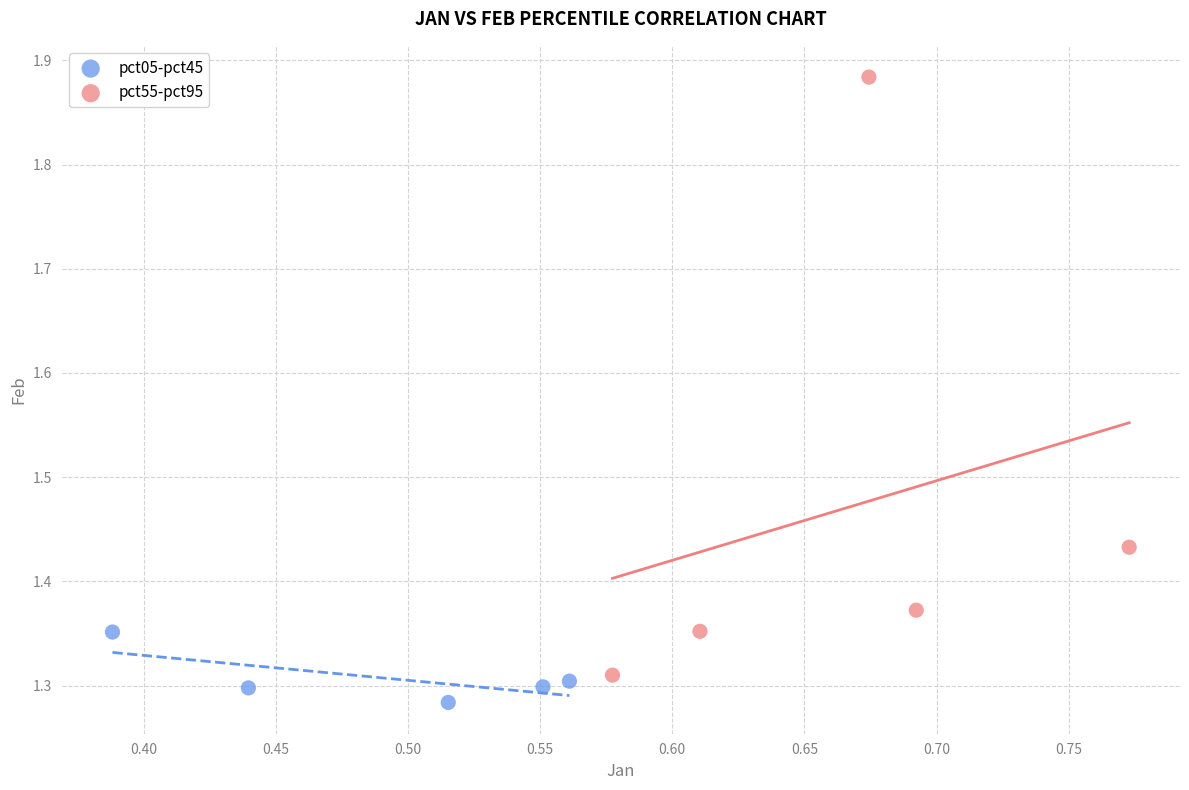

What are all the series names shown in the legend?

pct05-pct45, pct55-pct95